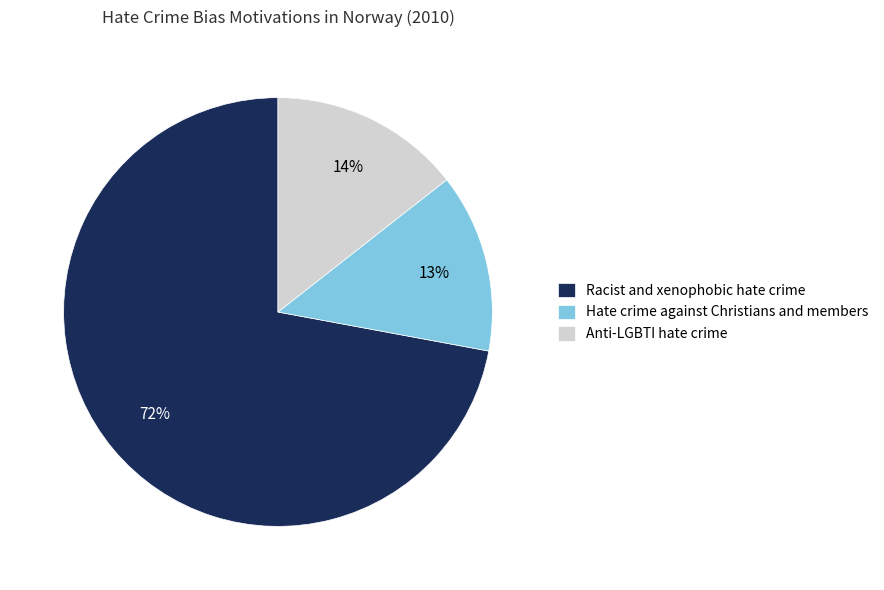

Which slice is the largest?

Racist and xenophobic hate crime